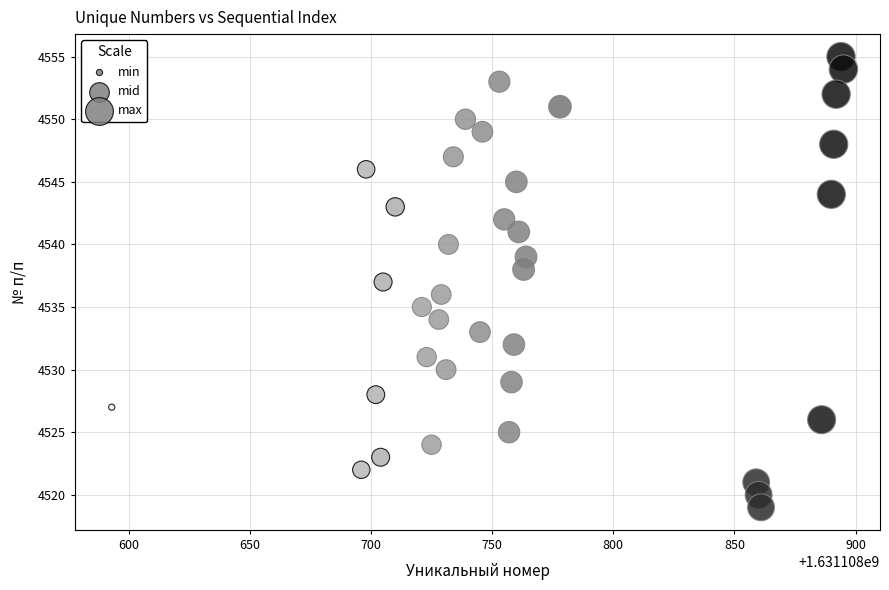

What is the range of Y values (max minus min)?

36